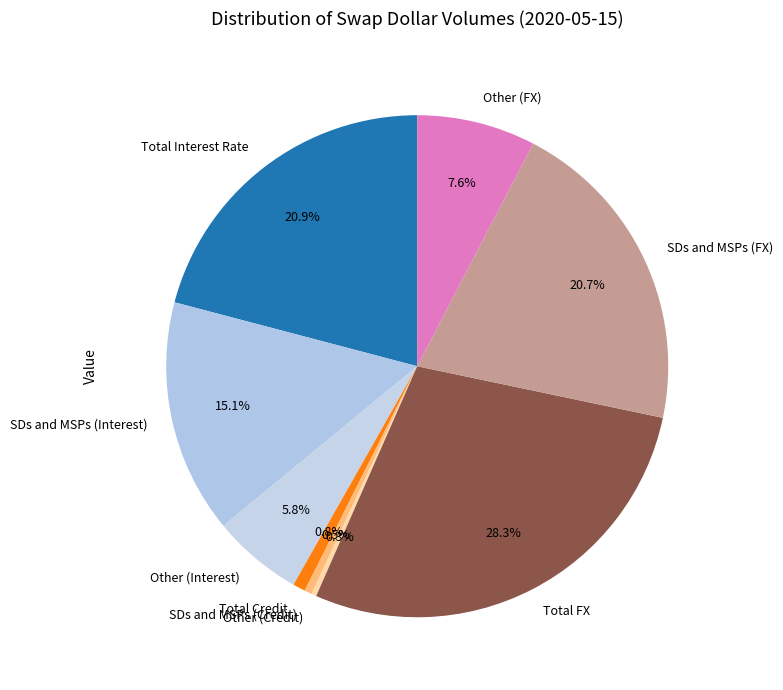

How many slices are in this pie chart?

9